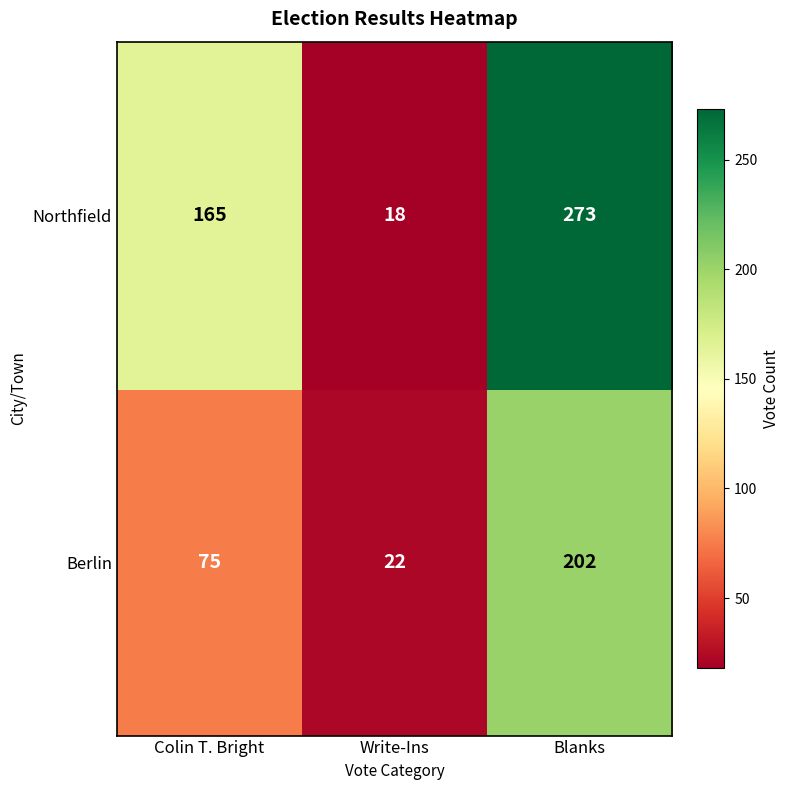

The value of Berlin at Write-Ins is 22. True or false?

True